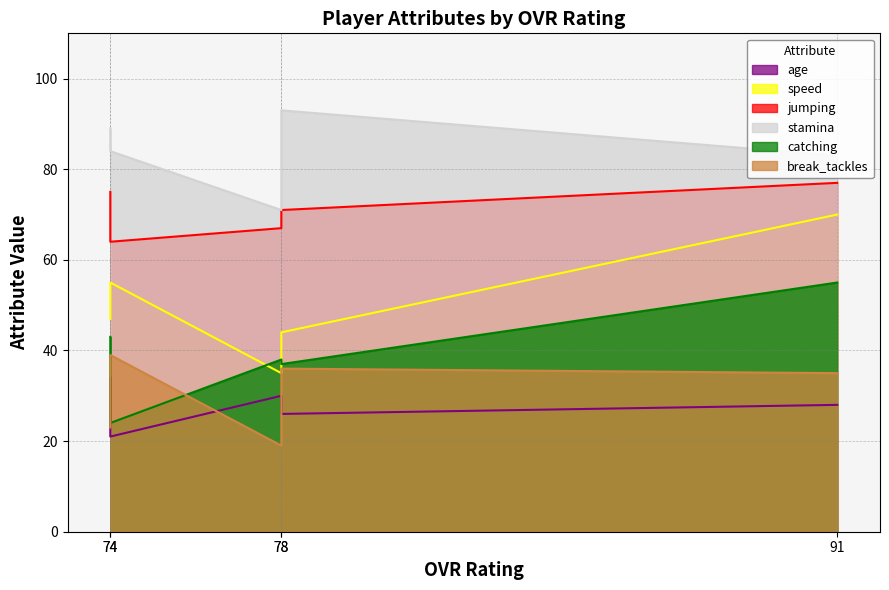

What is the total value across all series at Raheem Roberts (74)?

311